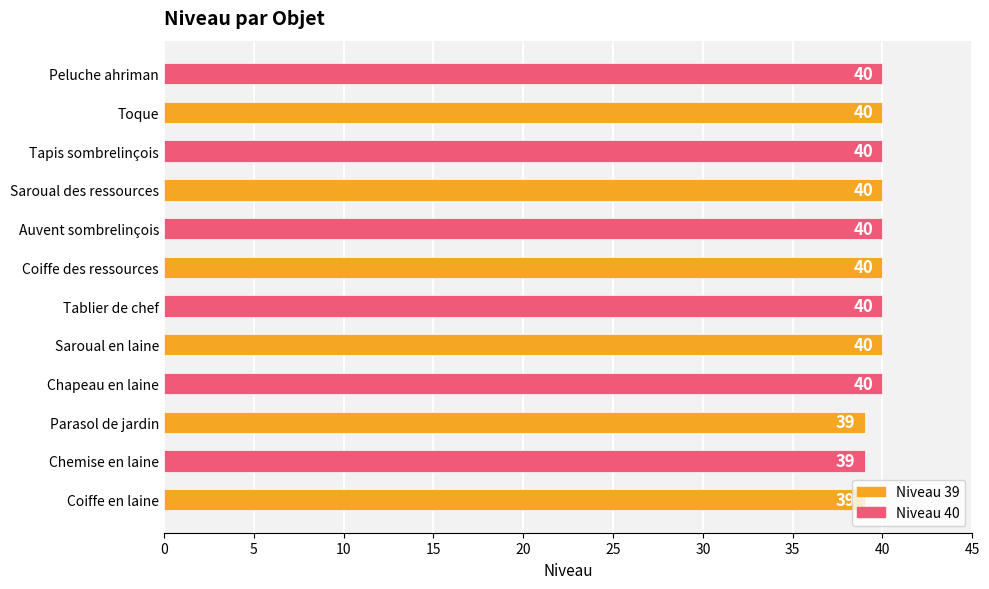

Which series has the largest total across all categories?

Niveau 40